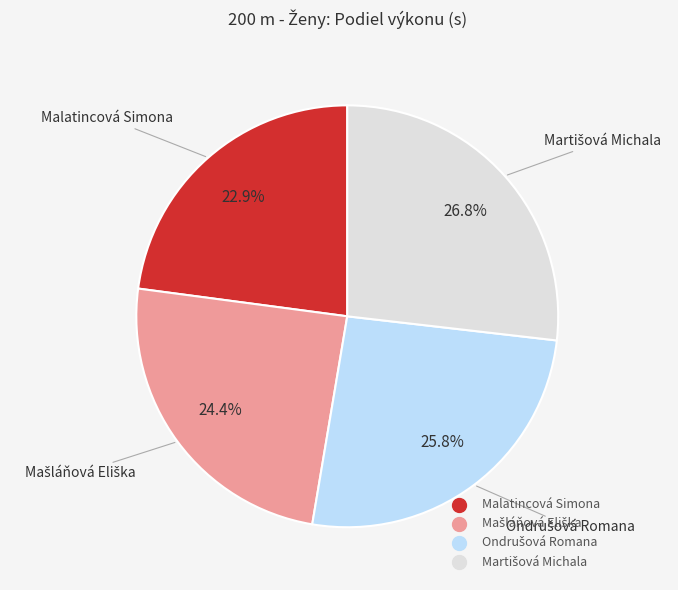

Which slice is the smallest?

Malatincová Simona